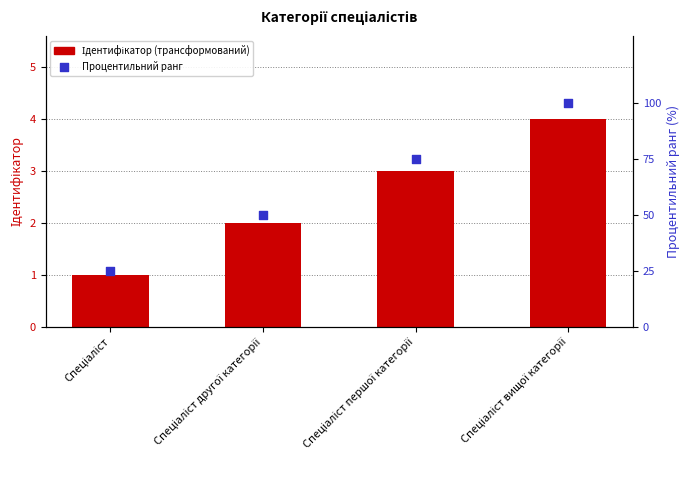

Is the value of Ідентифікатор (трансформований) at Спеціаліст greater than the value of Процентильний ранг at Спеціаліст вищої категорії?

No